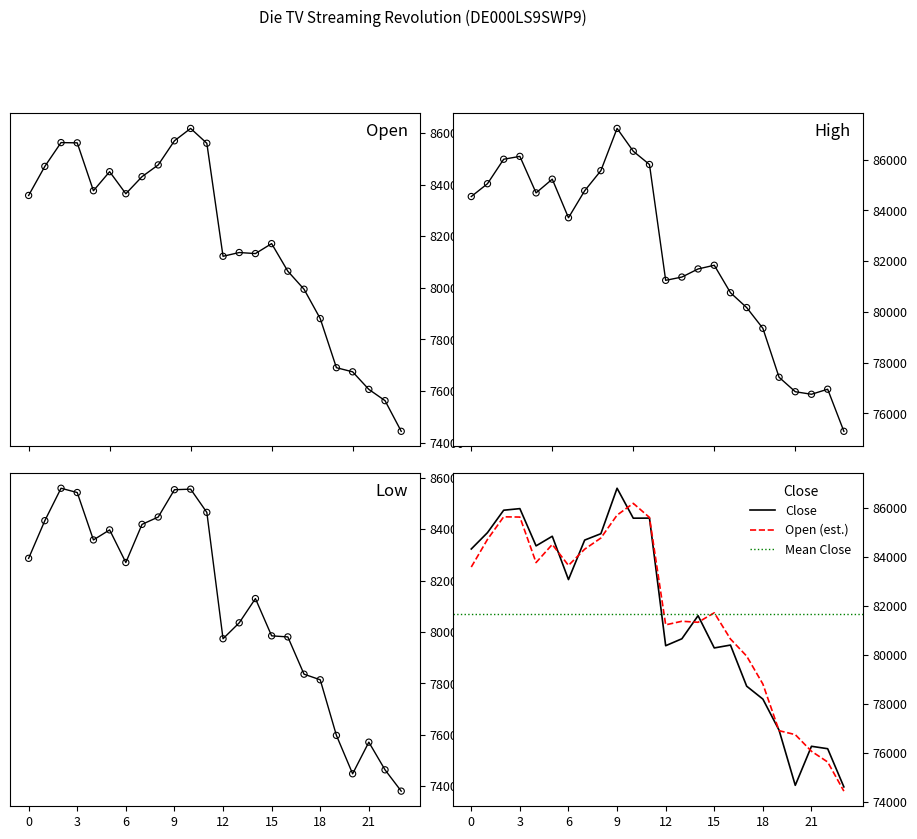

Is the value of Open at 28.02.2025 greater than the value of High at 17.02.2025?

No